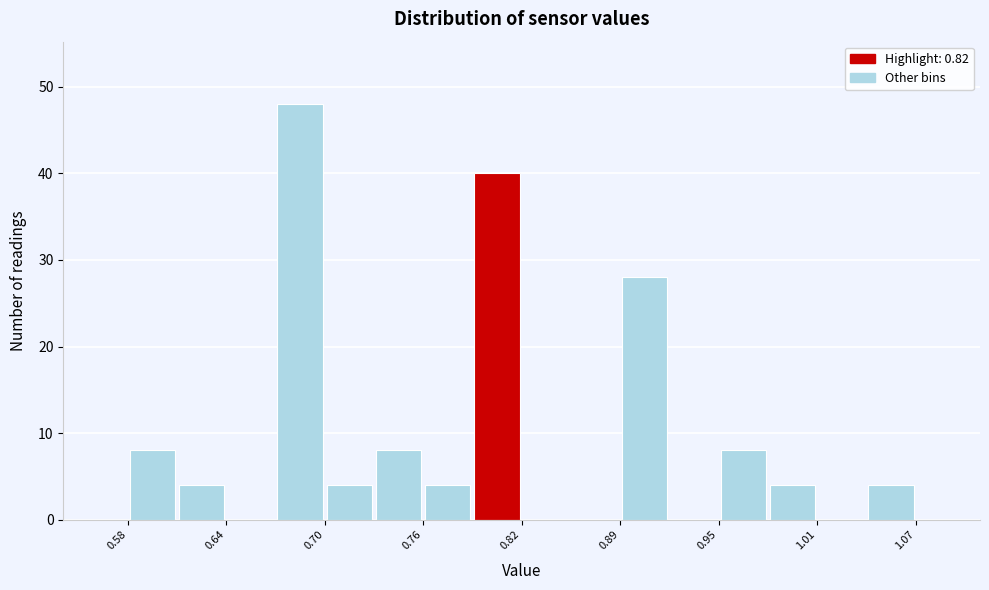

Read against the x-axis, roughly where is the centre of the tallest bar?

0.69